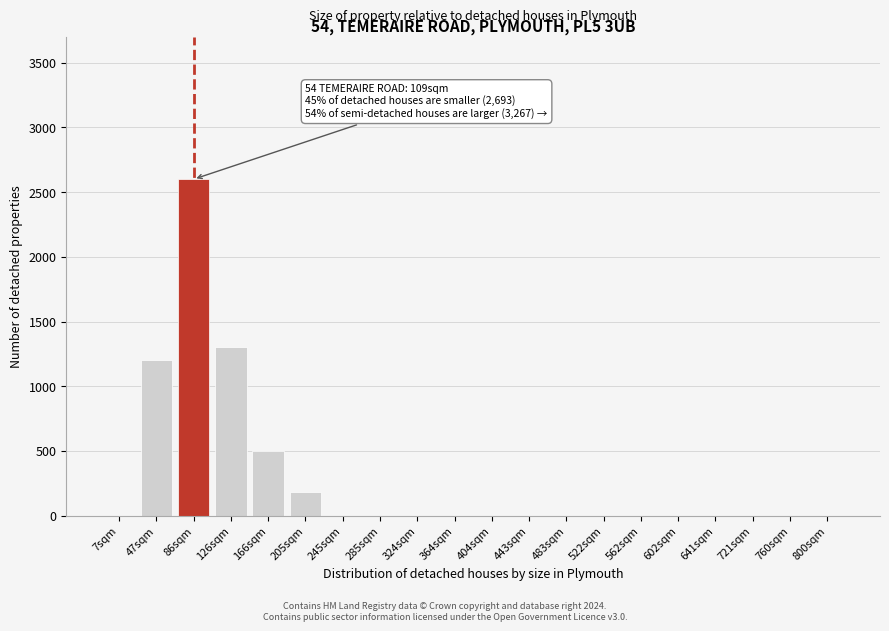

Reading right to left, extract all data points from this chart.

800sqm=0	760sqm=0	721sqm=0	641sqm=0	602sqm=0	562sqm=0	522sqm=0	483sqm=0	443sqm=0	404sqm=0	364sqm=0	324sqm=0	285sqm=0	245sqm=0	205sqm=180	166sqm=500	126sqm=1300	86sqm=2600	47sqm=1200	7sqm=0